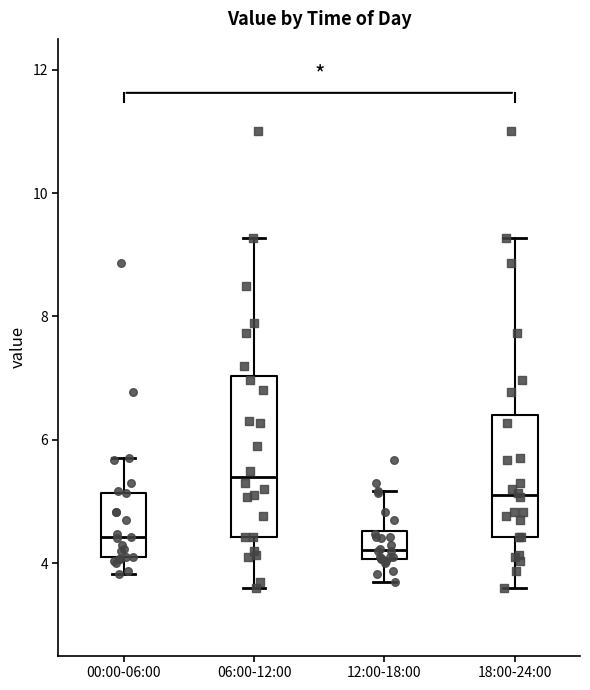

Reading left to right, read every box against the y-axis: the position of its median line, the range the box covers, and the ends of its whiskers. The values are not printed on the chart, so give them approximately, as read against the axis.

00:00-06:00: median 4.4, box 4.0 to 5.2, whiskers 3.8 to 5.8
06:00-12:00: median 5.4, box 4.4 to 7.0, whiskers 3.6 to 9.2
12:00-18:00: median 4.2, box 4.0 to 4.6, whiskers 3.8 to 5.2
18:00-24:00: median 5.2, box 4.4 to 6.4, whiskers 3.6 to 9.2